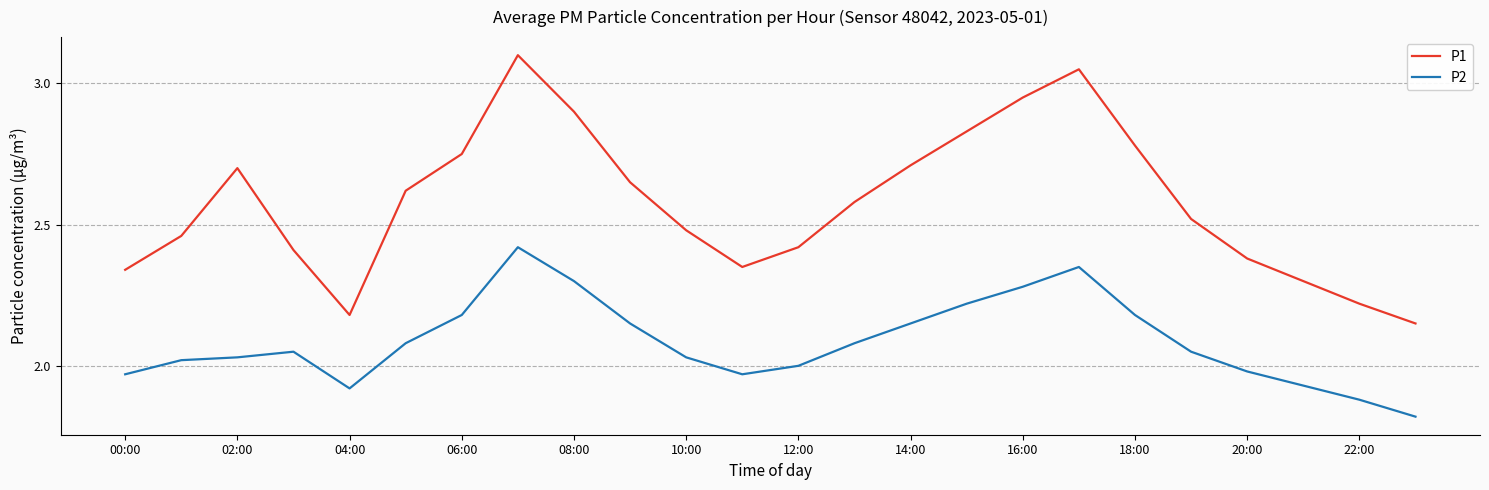

Rank the series by their maximum value, from lowest to highest.

P2, P1